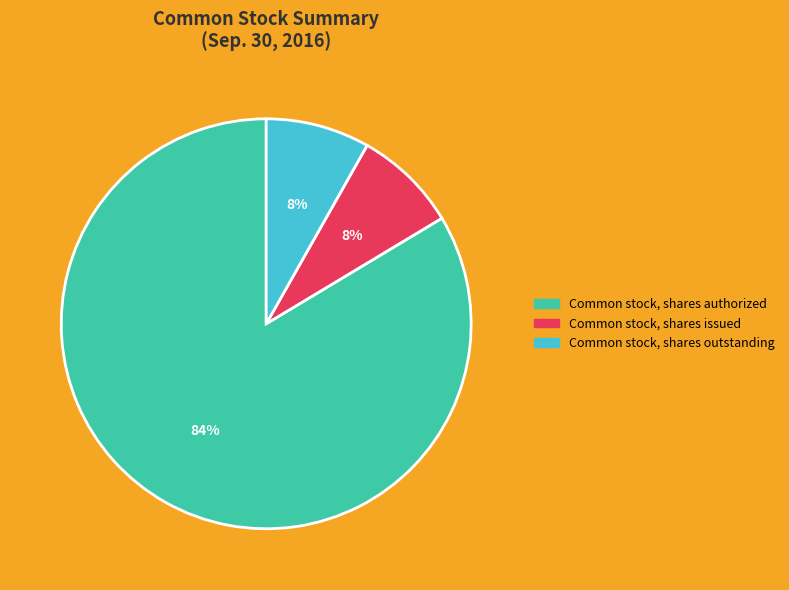

True or false: Common stock, shares authorized accounts for 84% of the total.

True